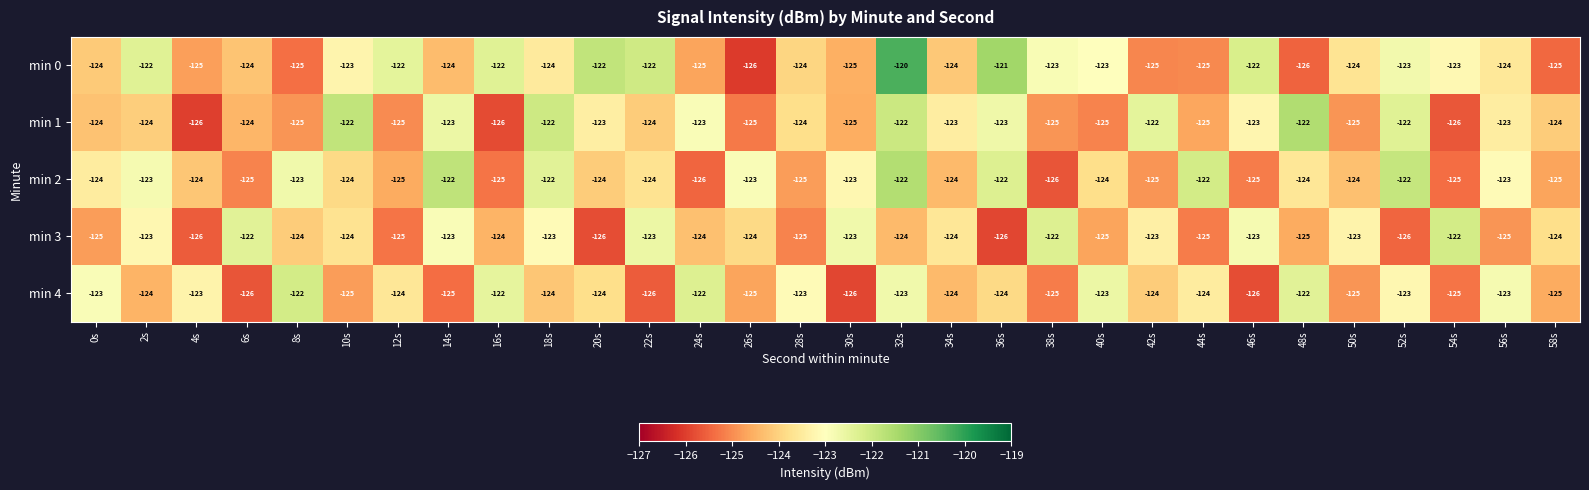

What is the minimum value for min 2?

-126